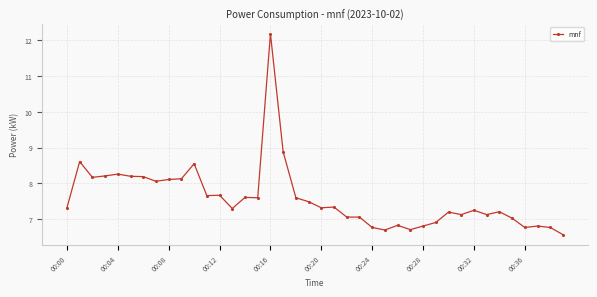

What is the value of the 30th point from the left?

6.9